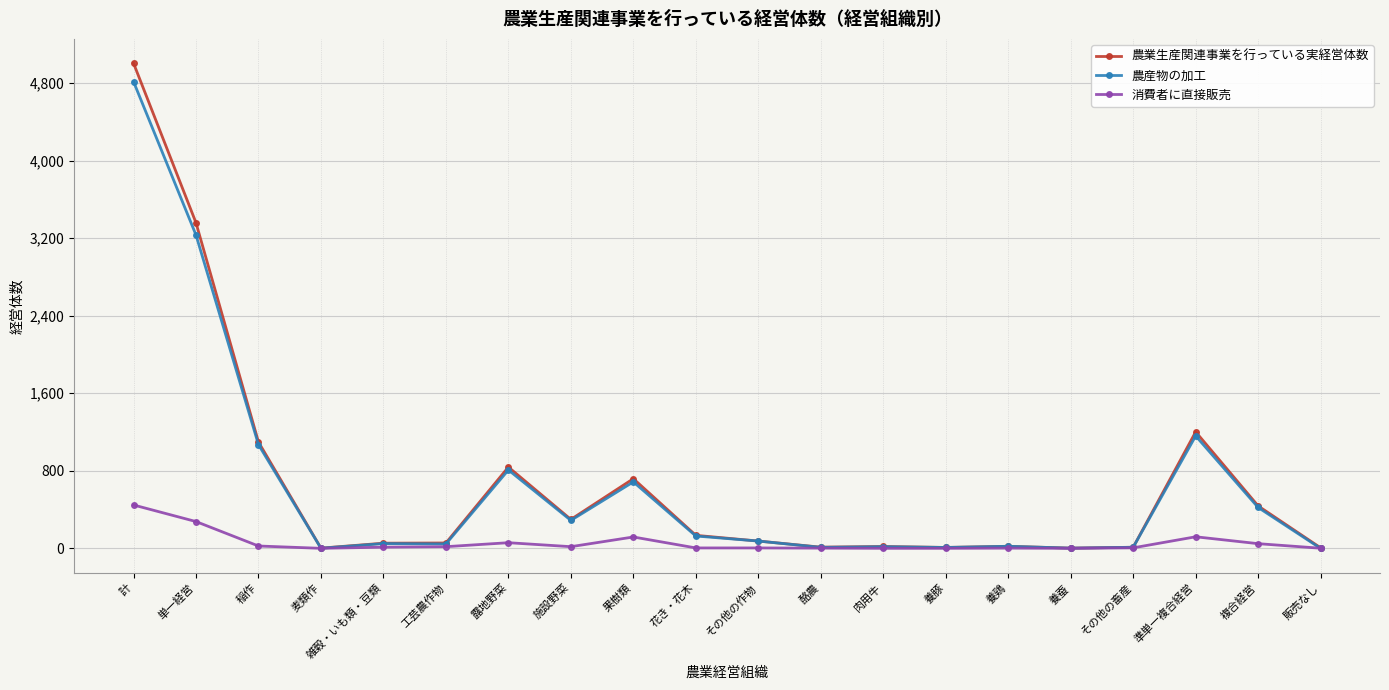

What is the highest value of the 農業生産関連事業を行っている実経営体数 series?

5004